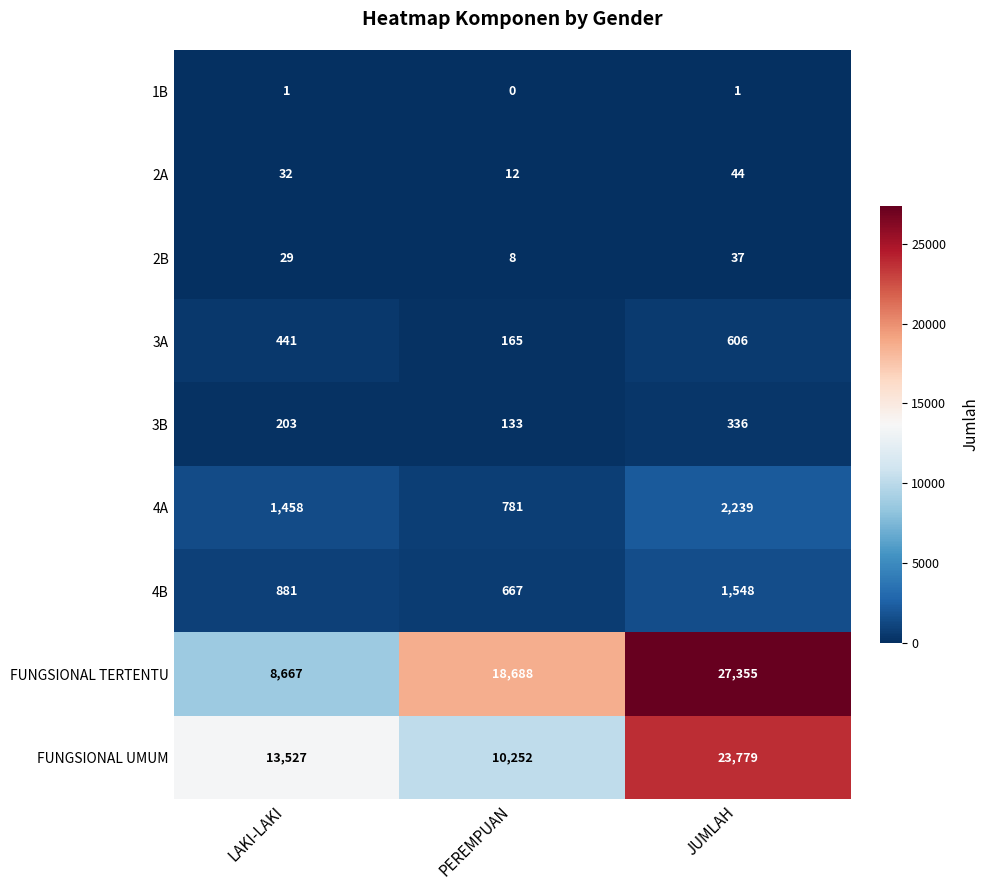

The value of 3A at PEREMPUAN is 111. True or false?

False